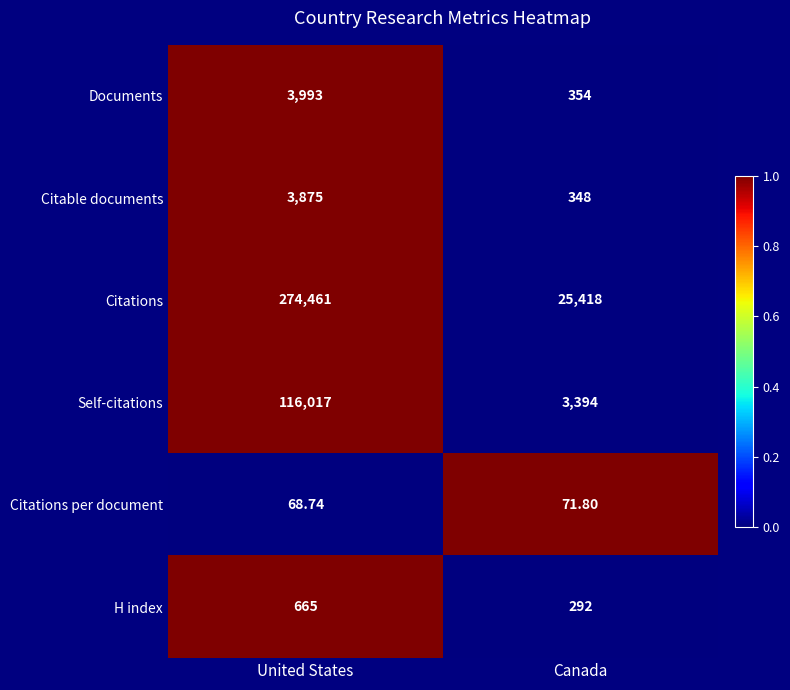

Which series changed the most between United States and Canada?

Citations